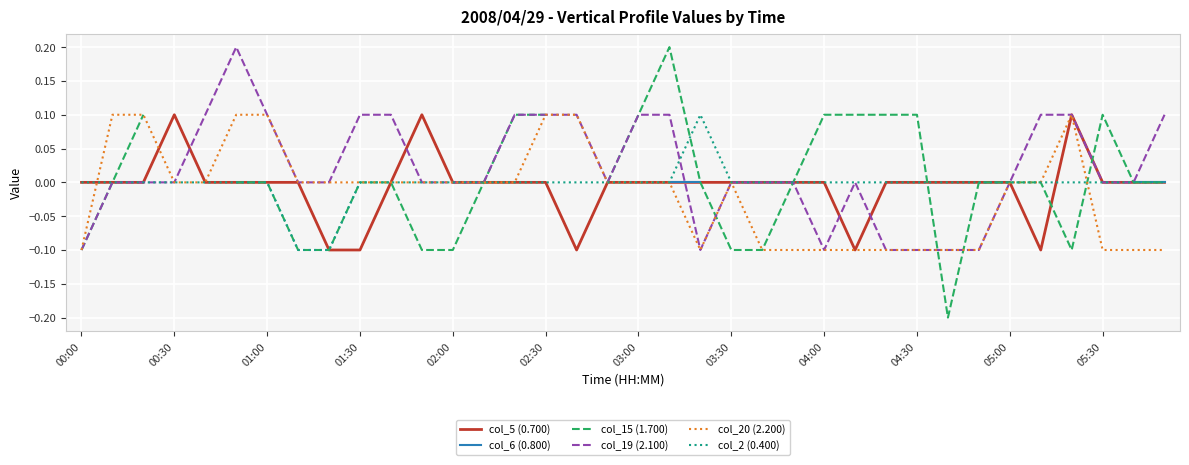

Which series has the largest total across all categories?

col_19 (2.100)